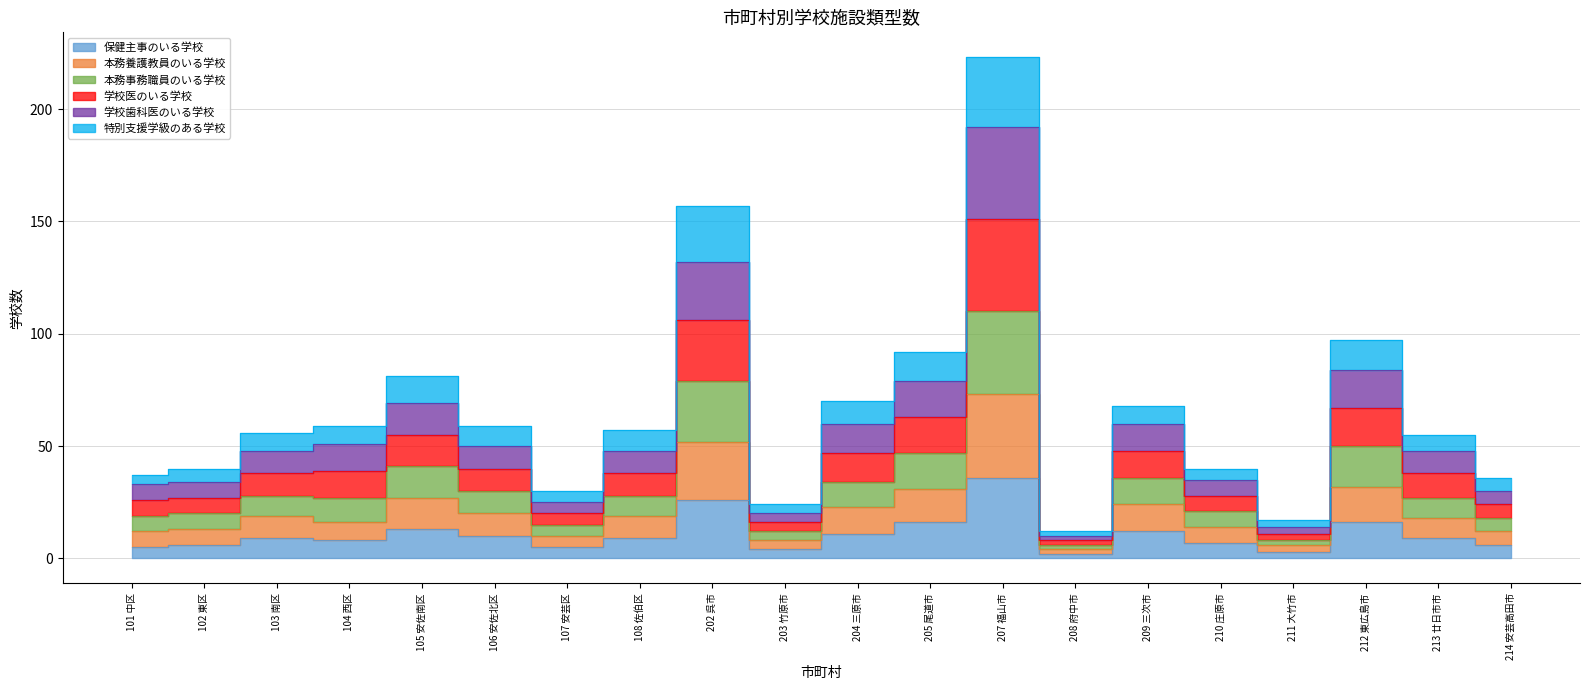

What are all the series names shown in the legend?

保健主事のいる学校, 本務養護教員のいる学校, 本務事務職員のいる学校, 学校医のいる学校, 学校歯科医のいる学校, 特別支援学級のある学校